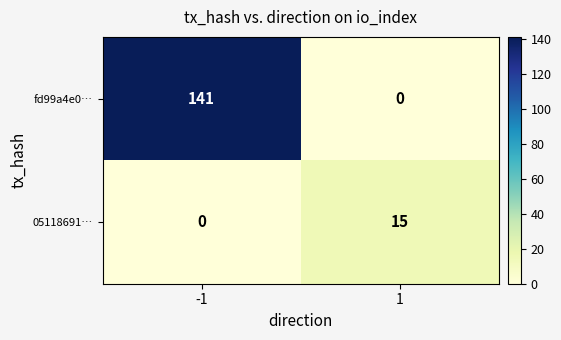

What is the average value of the 05118691… series?

8